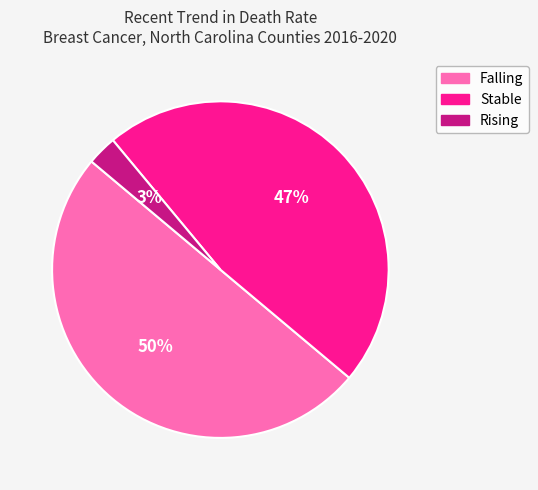

To the nearest percent, what is the average slice percentage?

33%